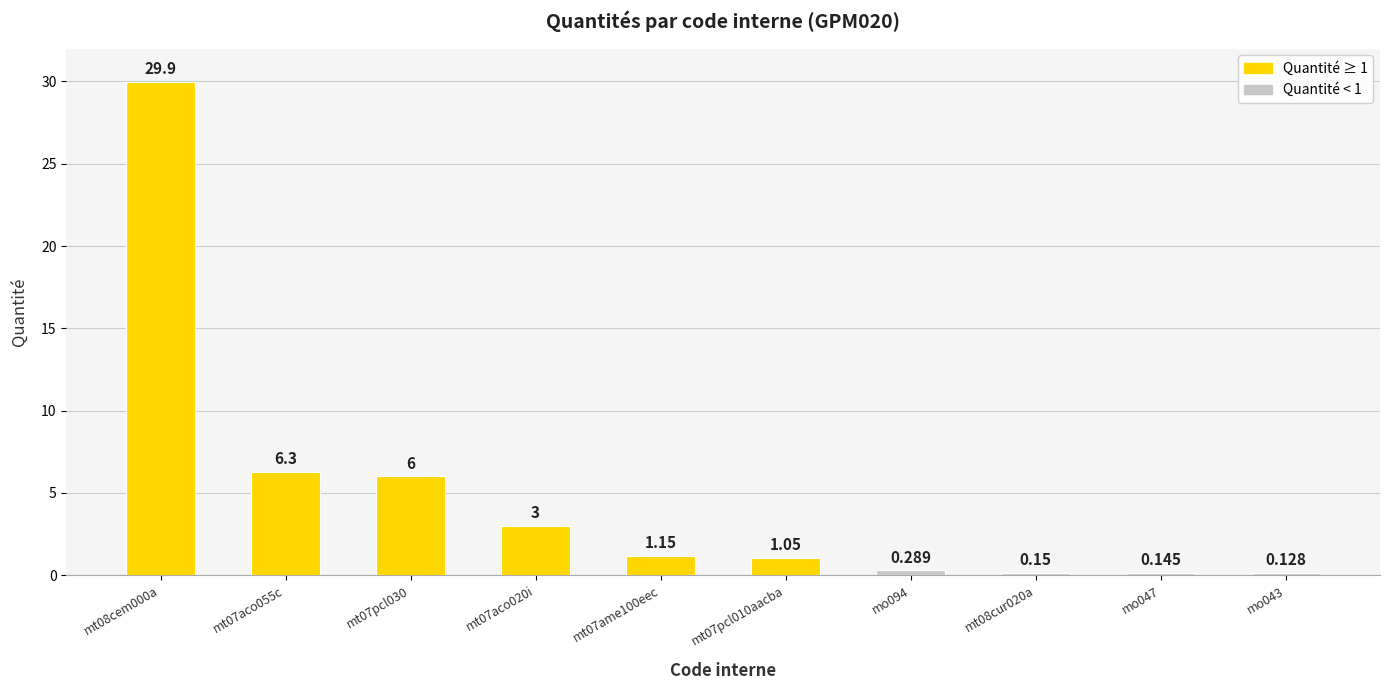

The chart shows a value of 0.2 at mo043. True or false?

False